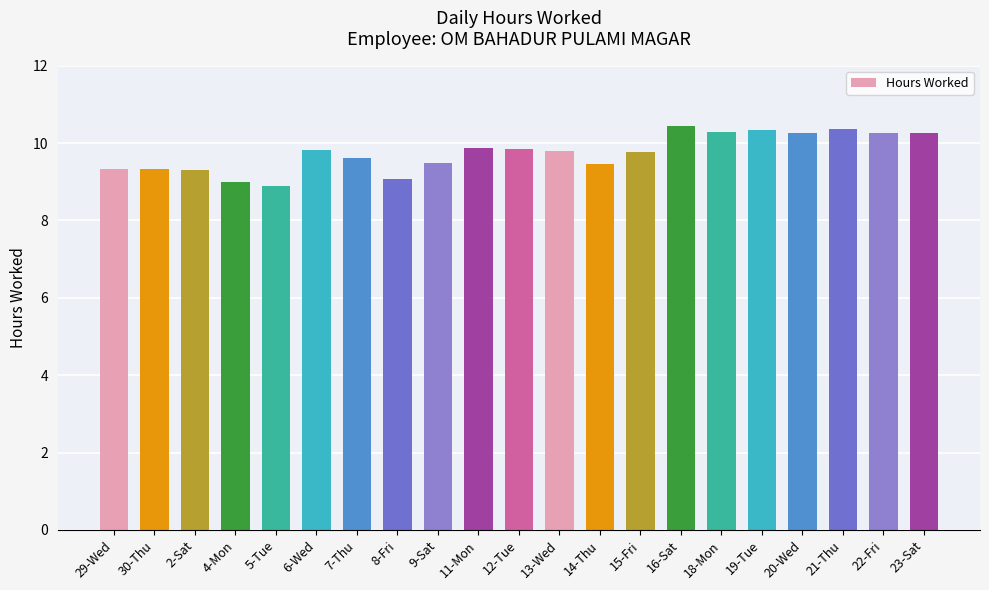

What is the maximum value shown in the chart?

10.4